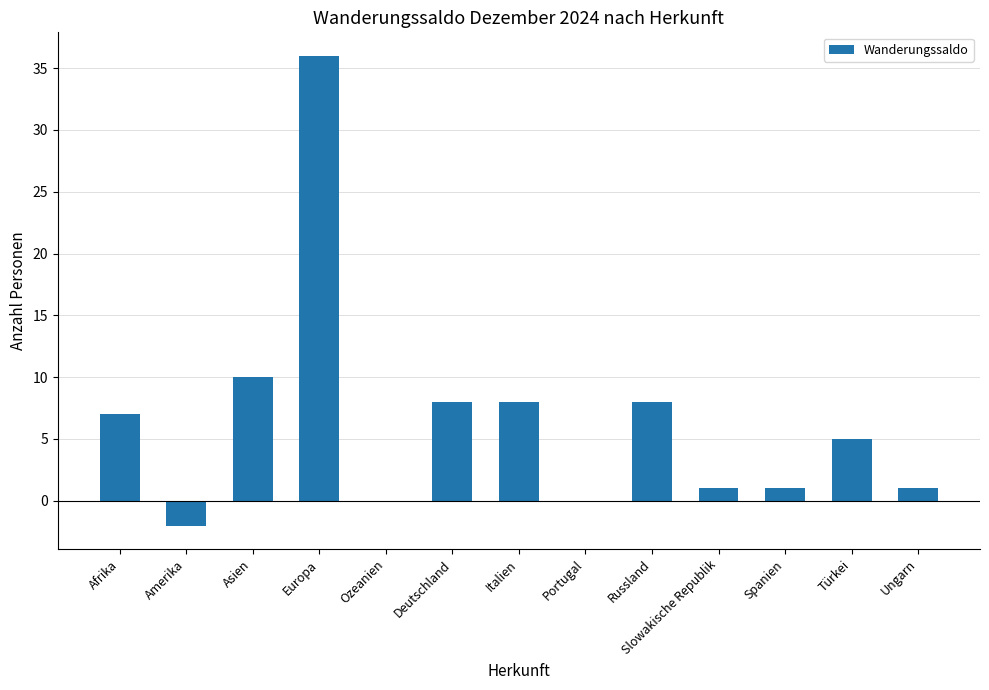

Count the number of categories in the chart.

13